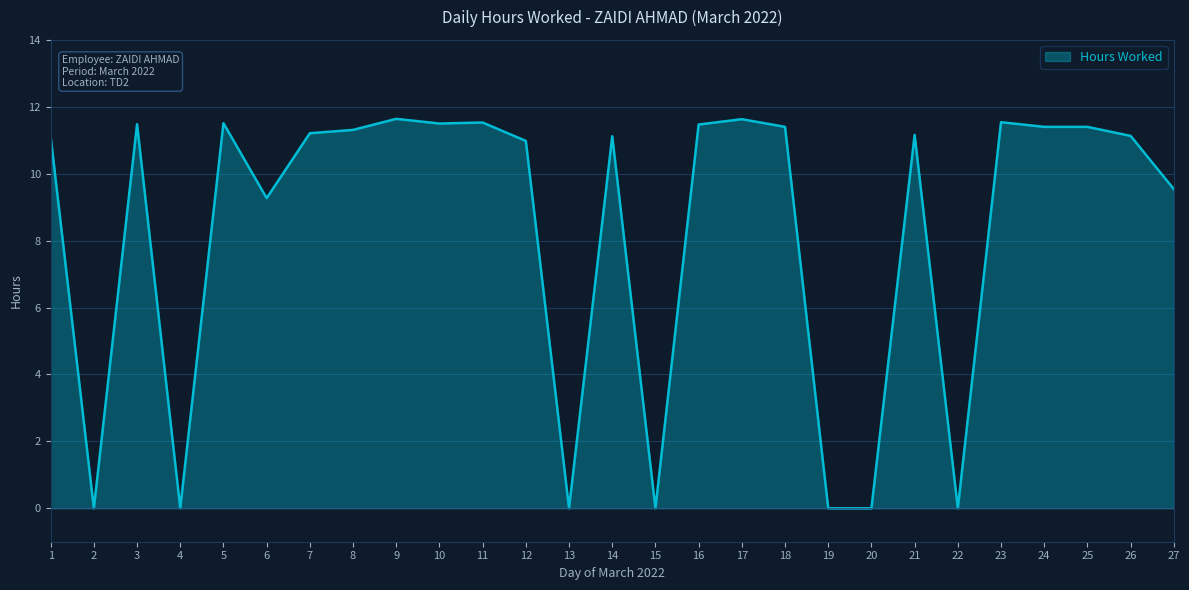

What value does the data have at 6?

9.3